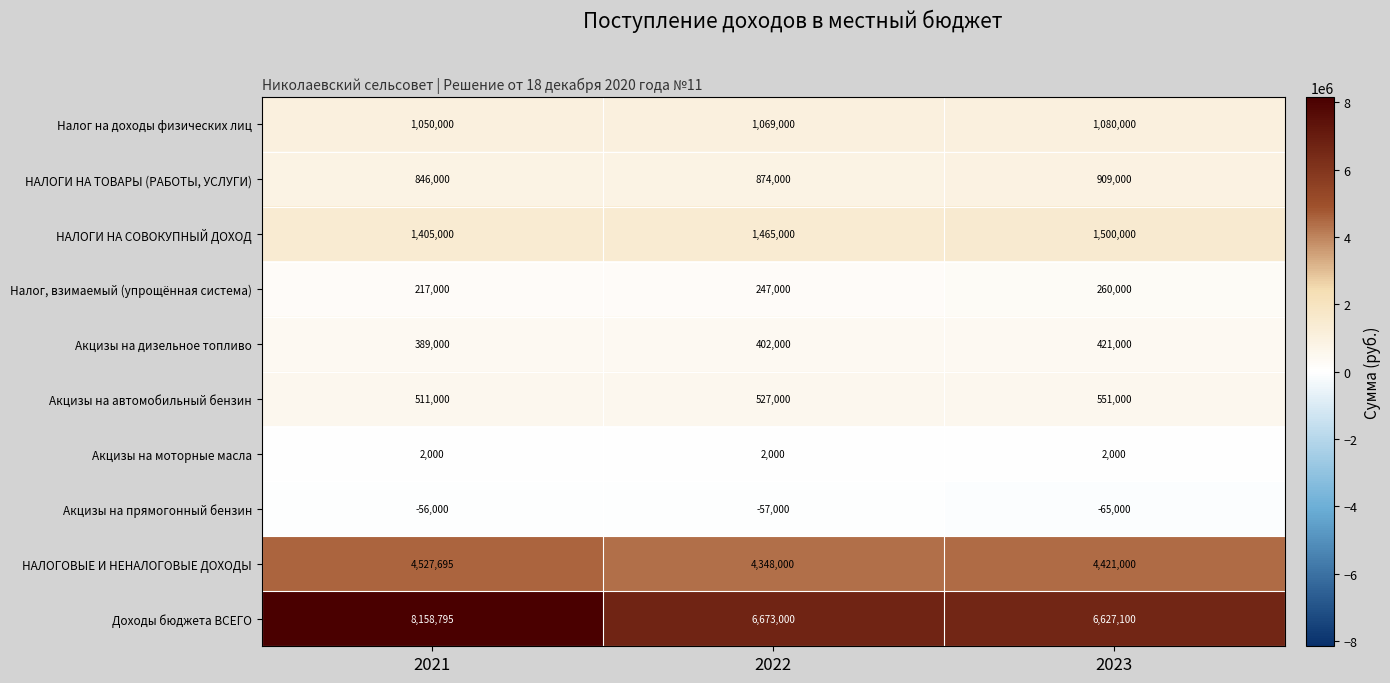

Where is Акцизы на прямогонный бензин nearest to the value -60500?

2022